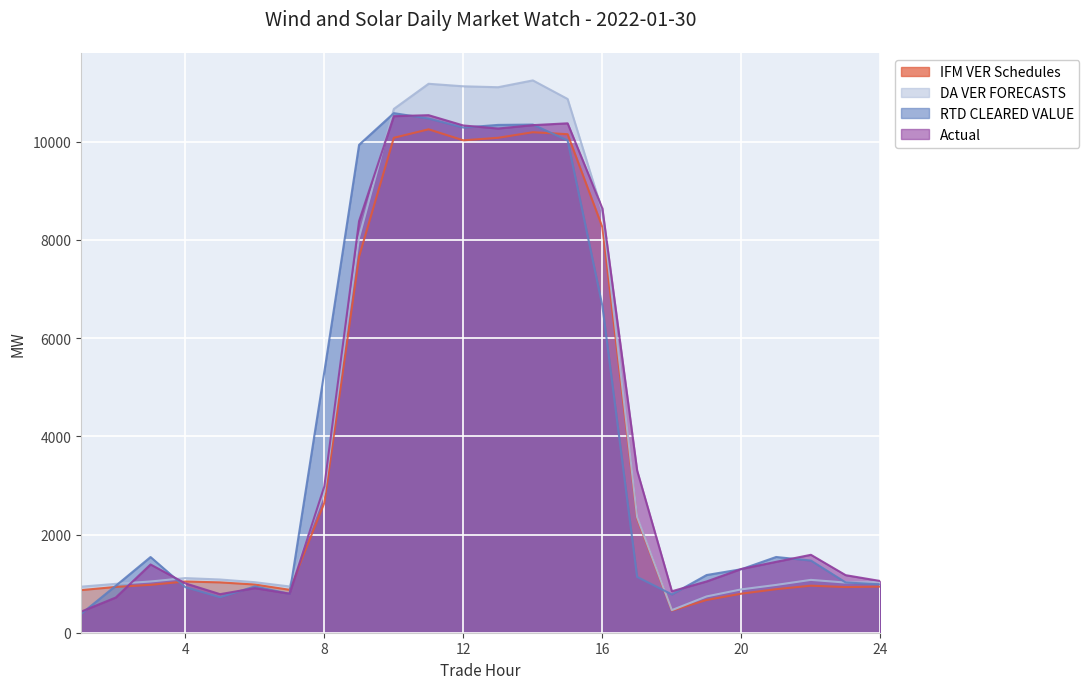

List the series in order of their peak value, highest first.

DA VER FORECASTS, RTD CLEARED VALUE, Actual, IFM VER Schedules